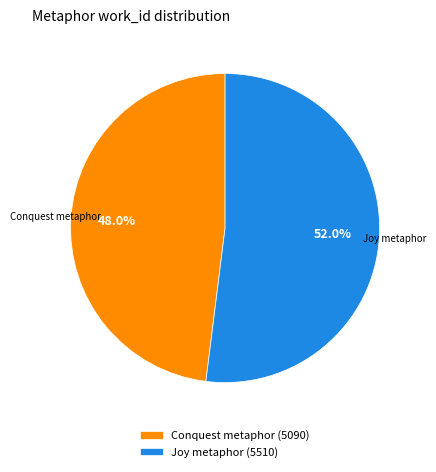

What is the total percentage of Conquest metaphor and Joy metaphor?

100.0%